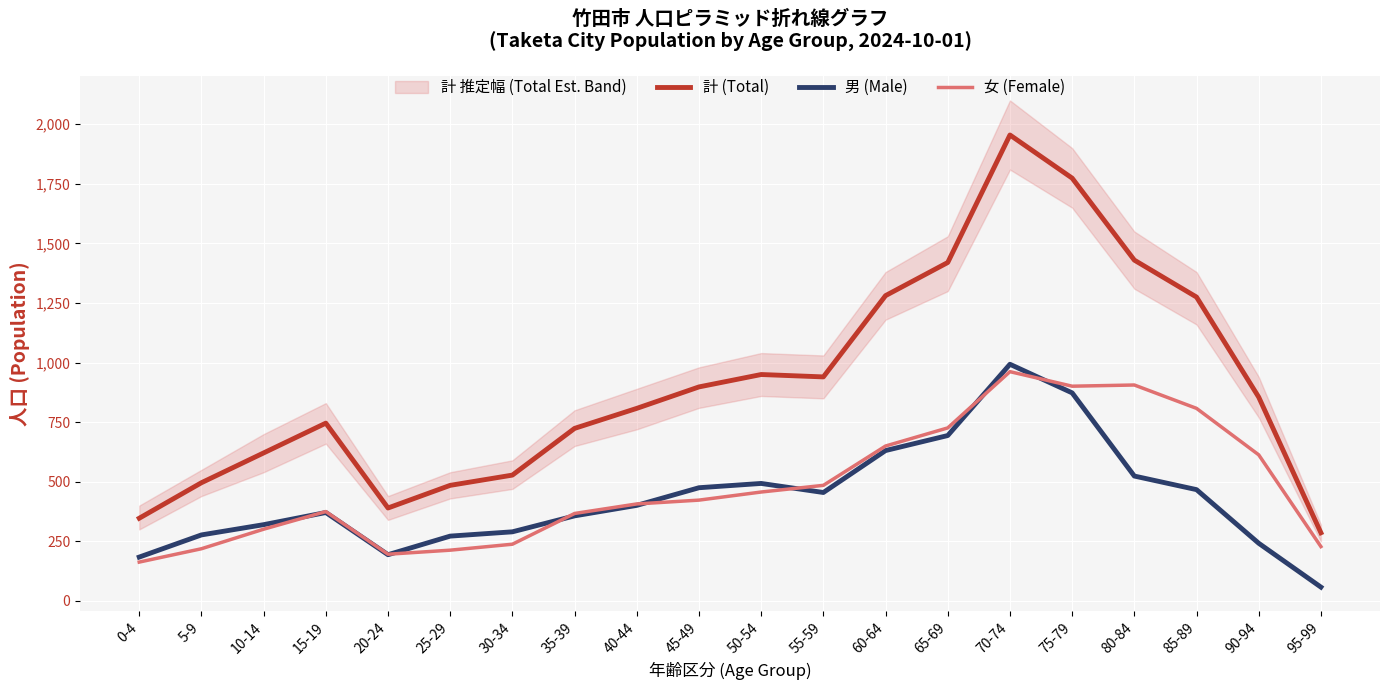

What are all the series names shown in the legend?

計 (Total), 男 (Male), 女 (Female)